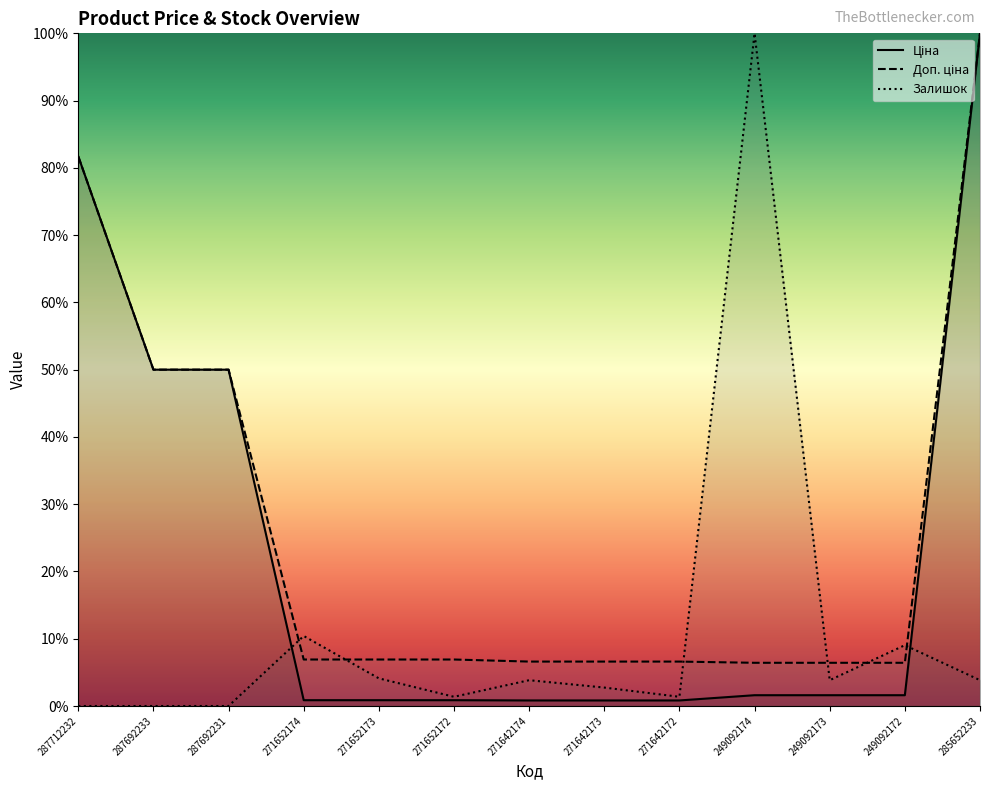

What are all the series names shown in the legend?

Ціна, Доп. ціна, Залишок